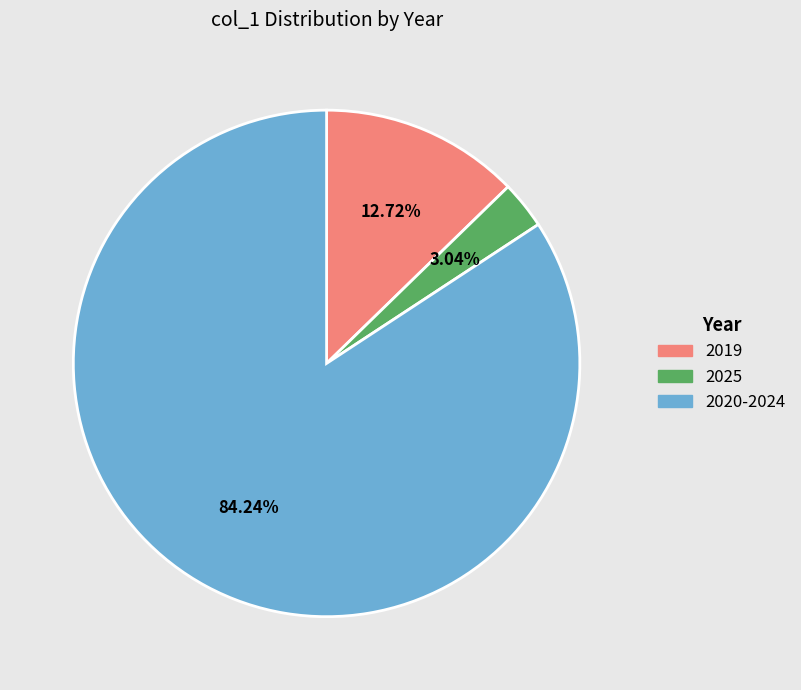

Is there a majority slice in this chart?

Yes